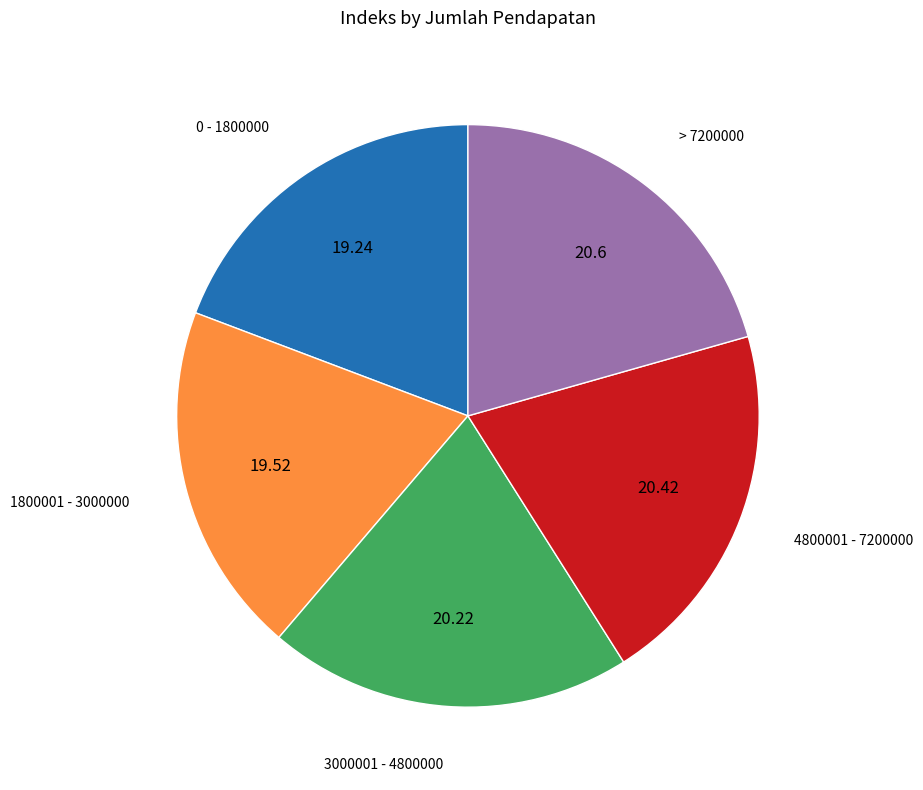

Does any single category account for the majority?

No